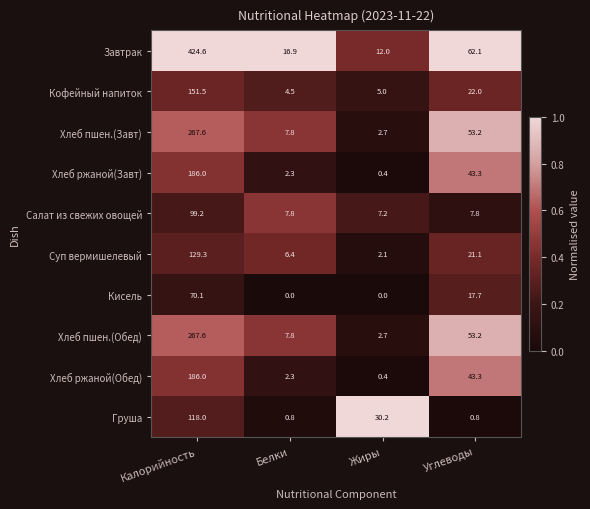

Which series has the widest spread of values?

Завтрак